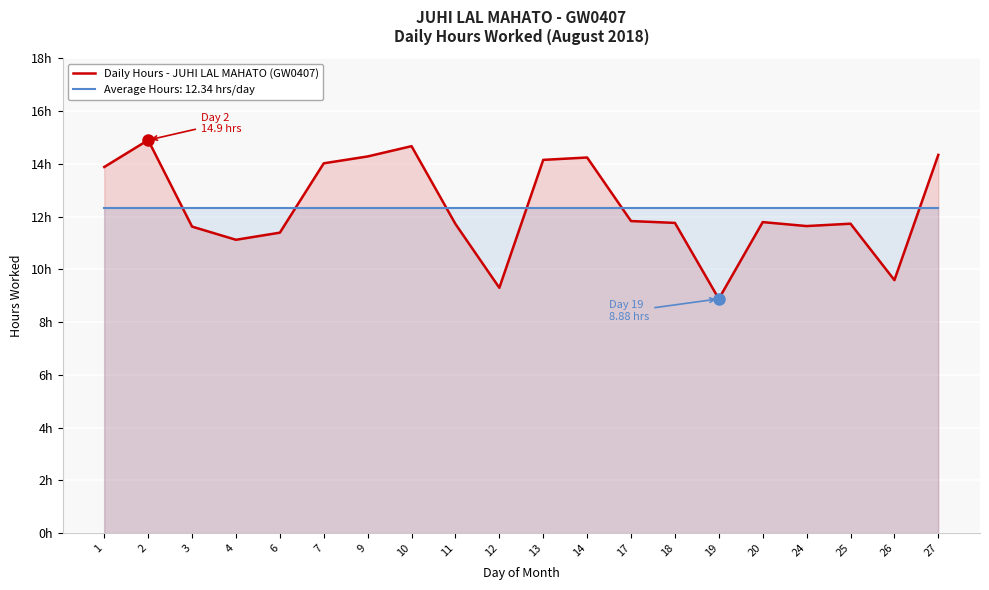

How many data points are above 11?

17